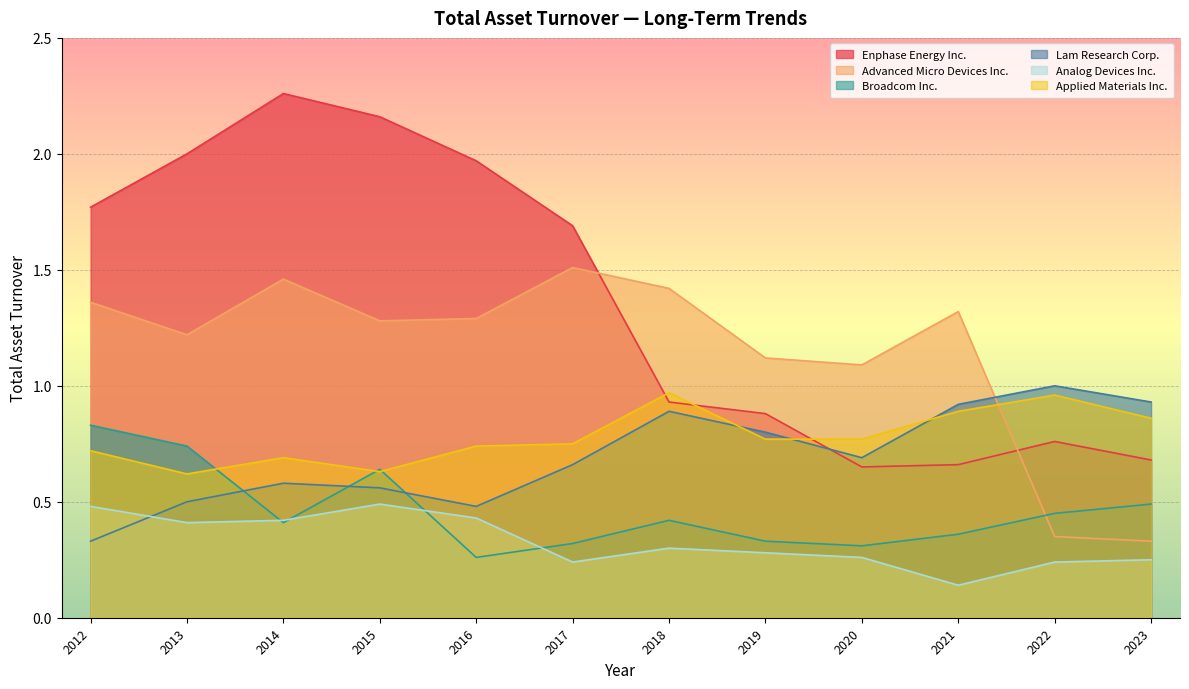

What is the difference between the second highest and minimum values in the Applied Materials Inc. series?

0.3